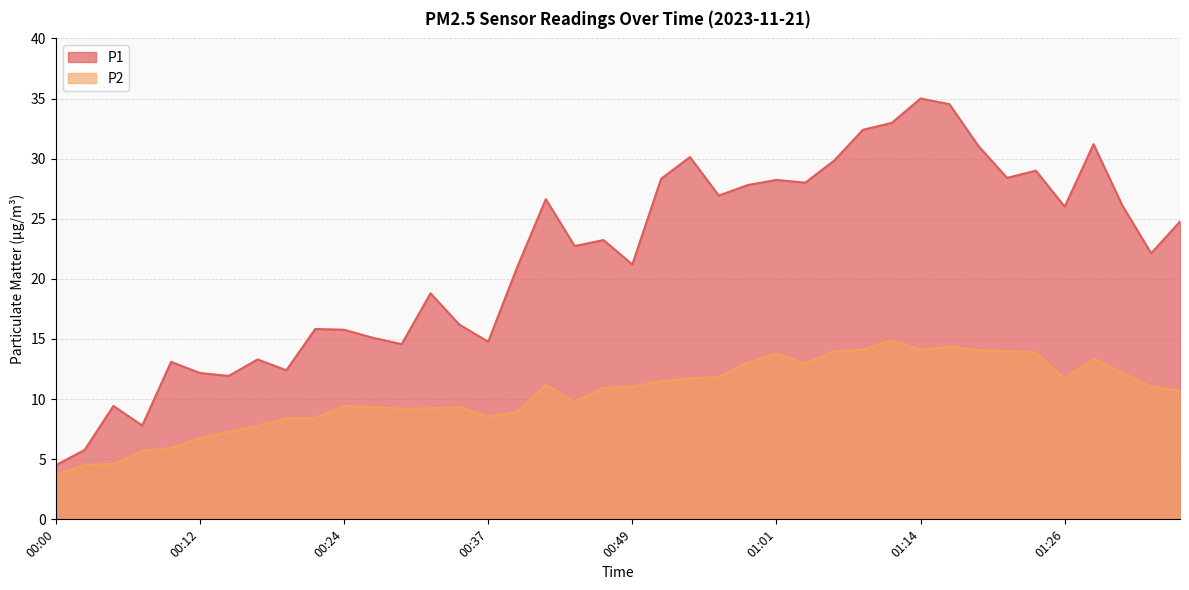

Which series has the widest spread of values?

P1